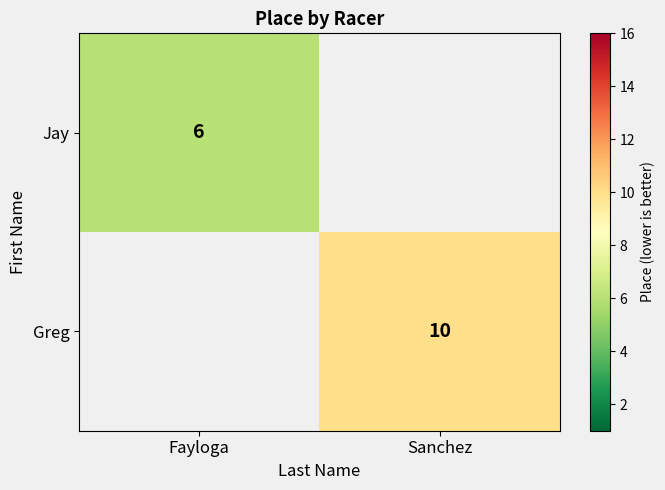

The Greg series shows 15.9 at Sanchez. True or false?

False